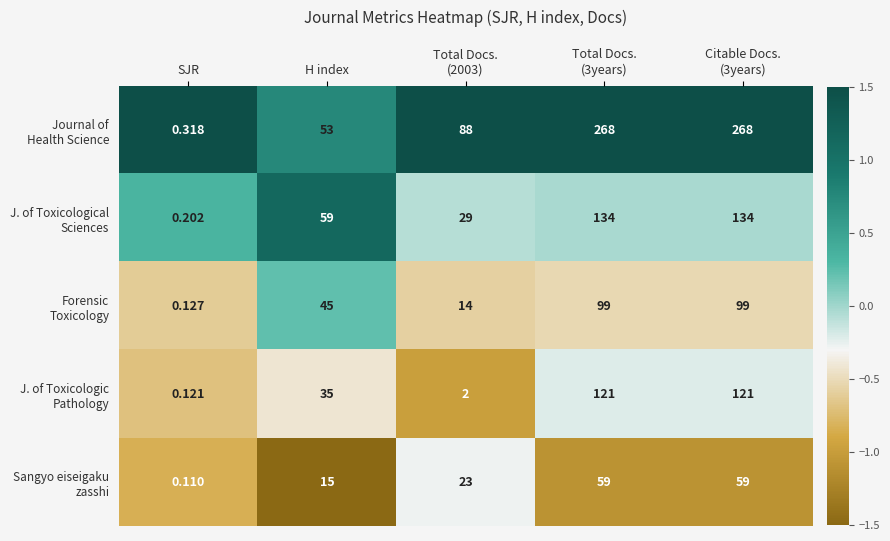

At which category does the chart reach its minimum across all series?

SJR